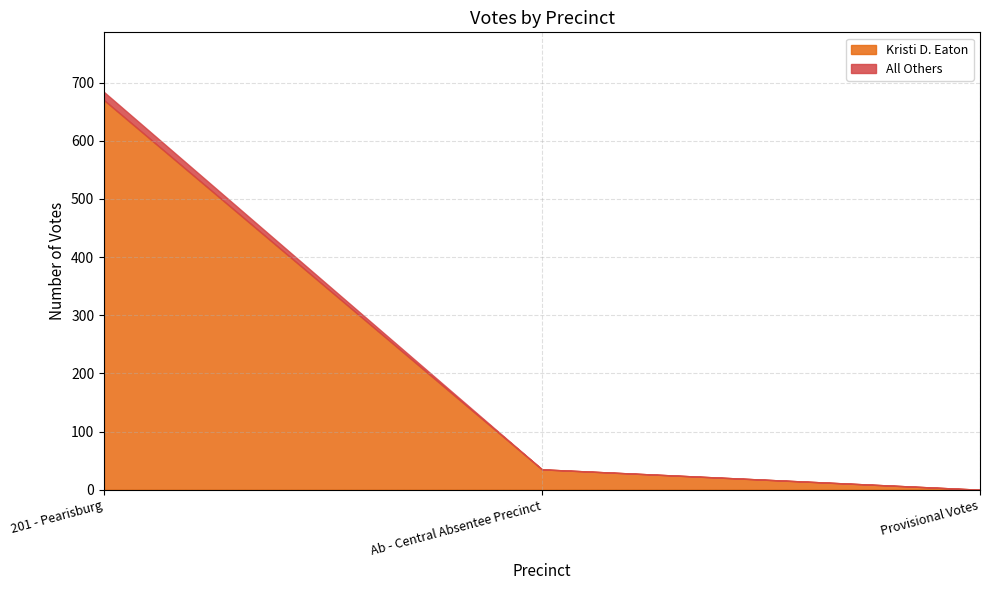

Reading left to right, extract all data points from this chart.

Kristi D. Eaton: 670	35	0
All Others: 14	0	0